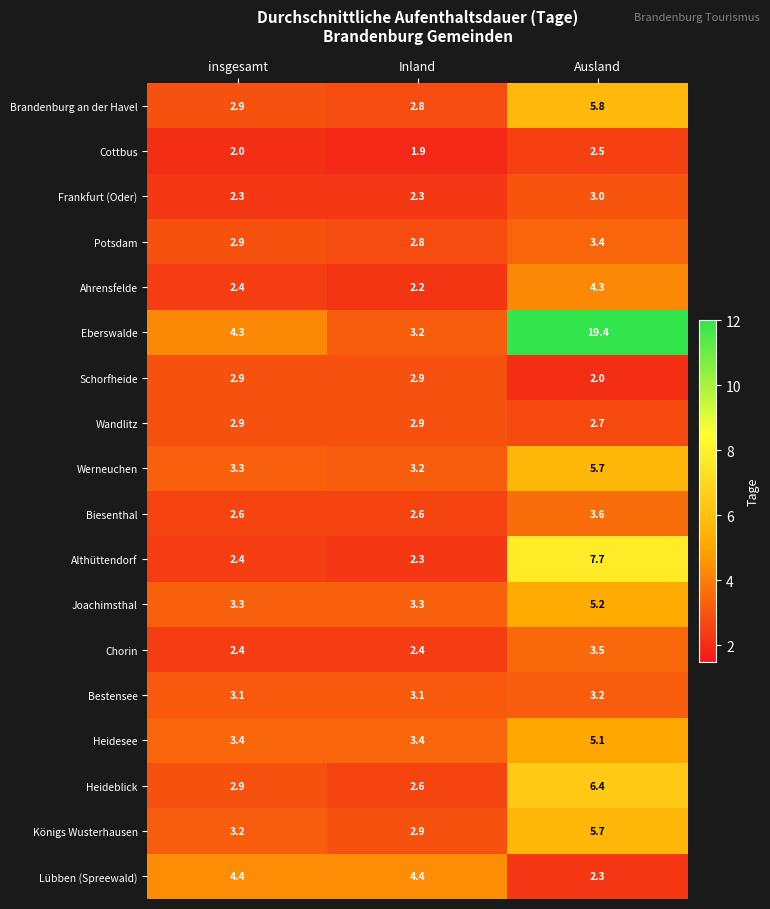

At which category does the chart reach its peak across all series?

Ausland